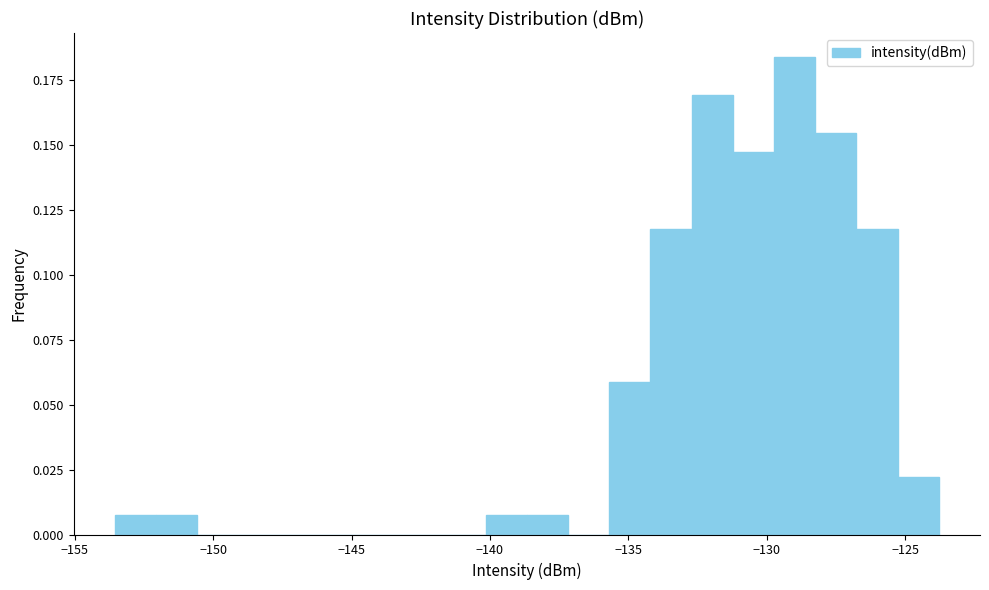

Read against the x-axis, roughly where is the centre of the tallest bar?

-129.0